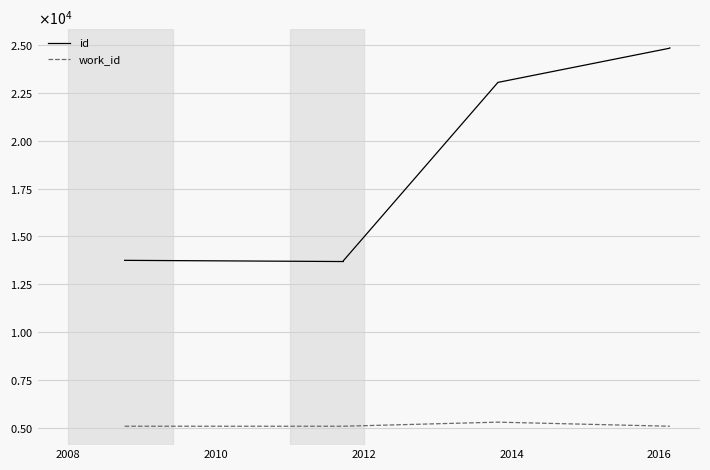

Does the chart have visible grid lines?

Yes